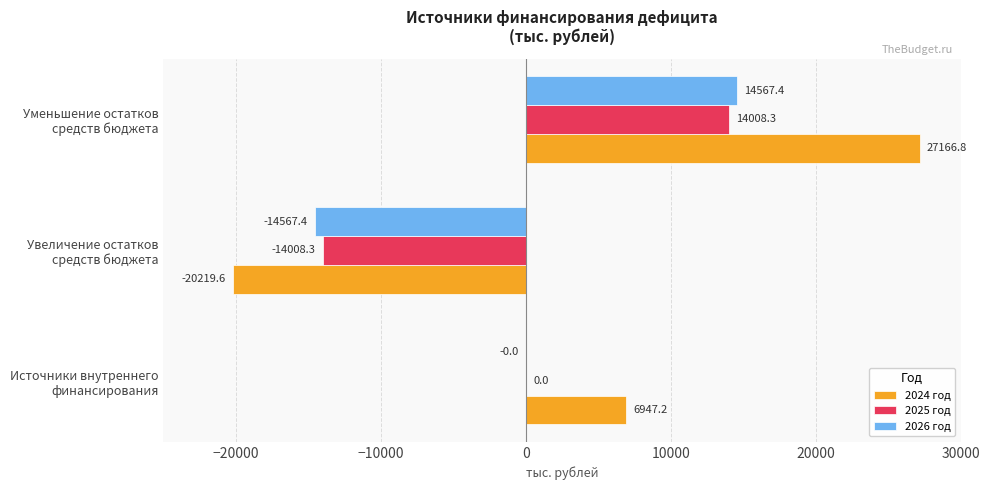

What is the maximum value shown in the chart?

27166.8